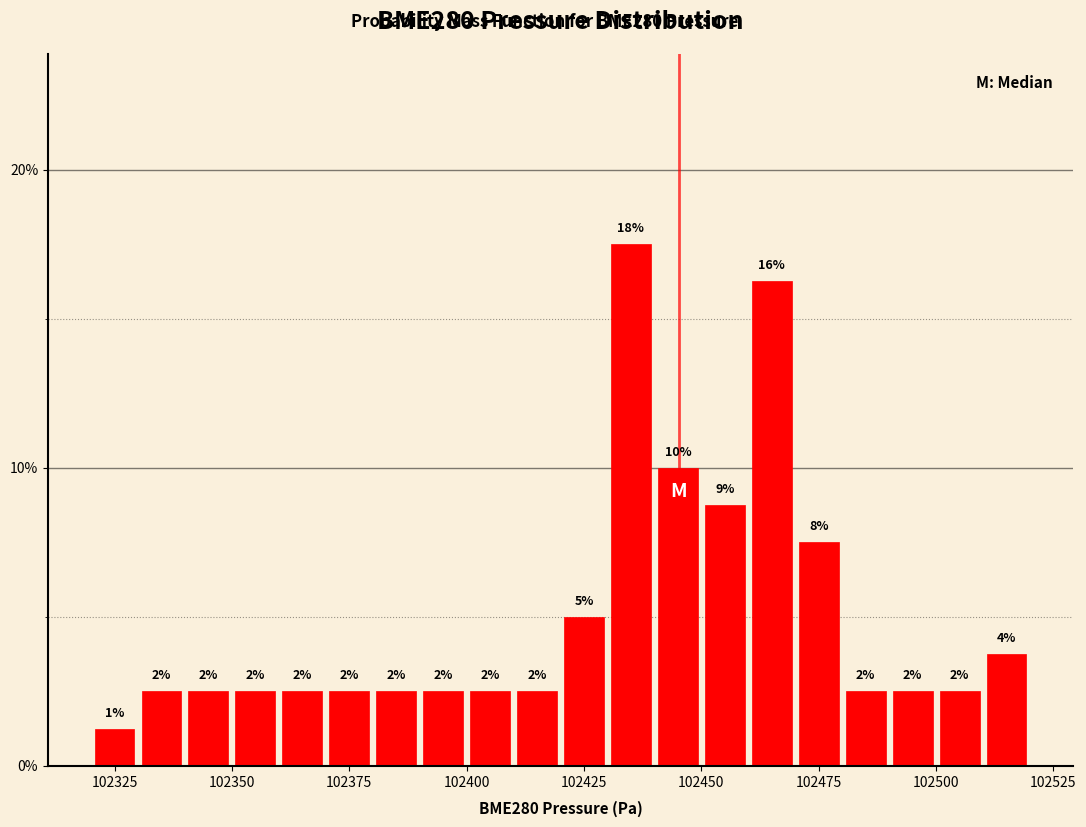

Read against the x-axis, roughly where is the centre of the tallest bar?

102435